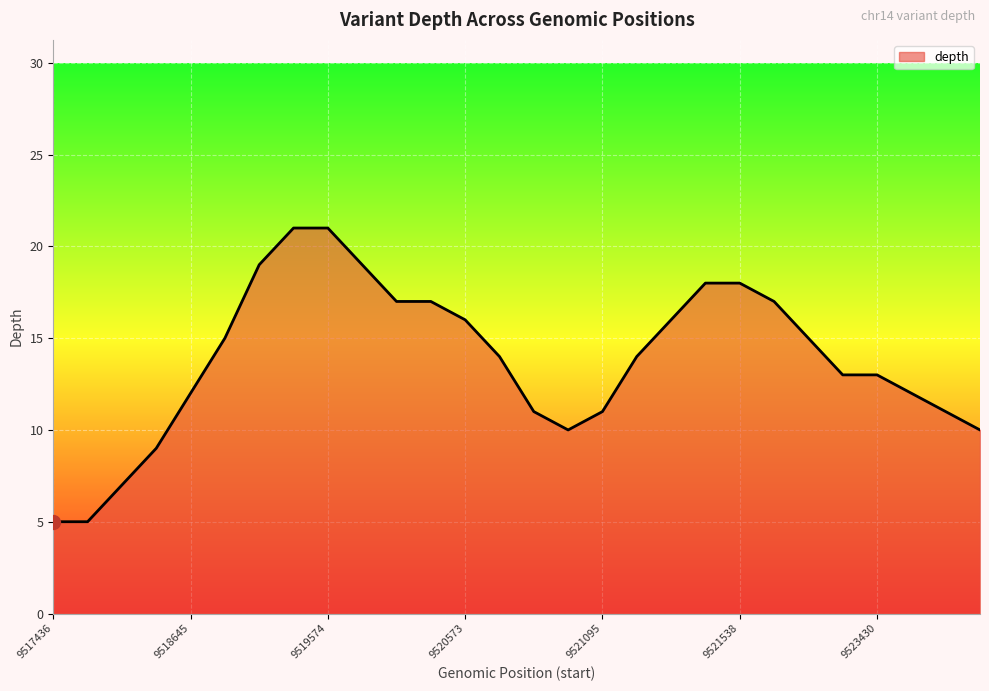

What is the difference between the maximum and minimum values?

16